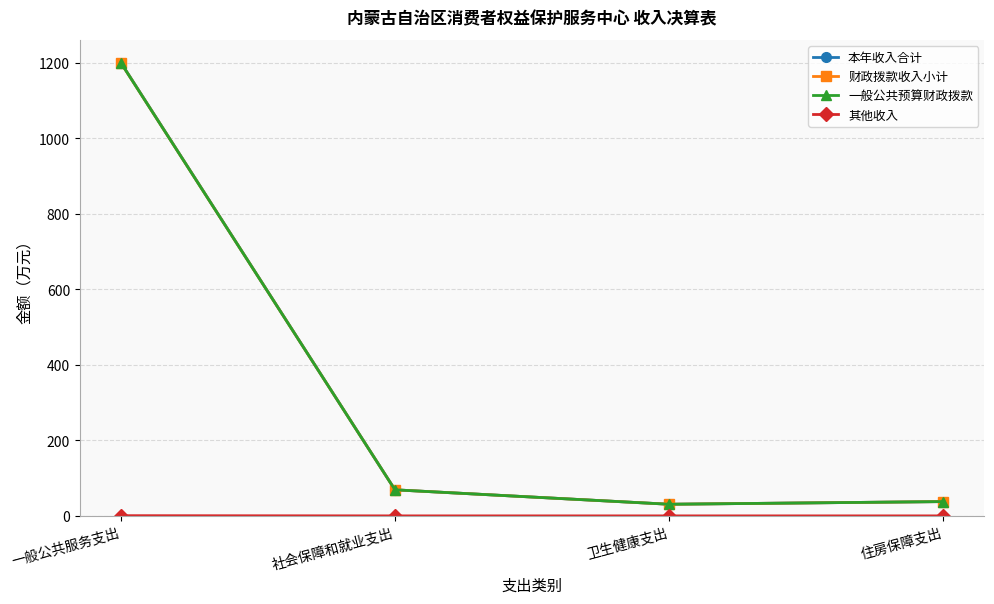

Is the value of 财政拨款收入小计 at 一般公共服务支出 greater than the value of 其他收入 at 一般公共服务支出?

Yes